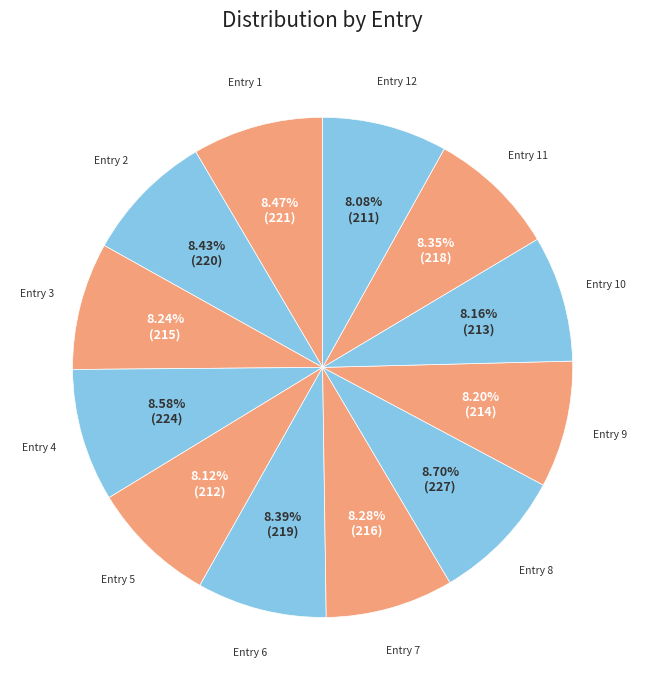

To the nearest percent, what is the average slice percentage?

8%